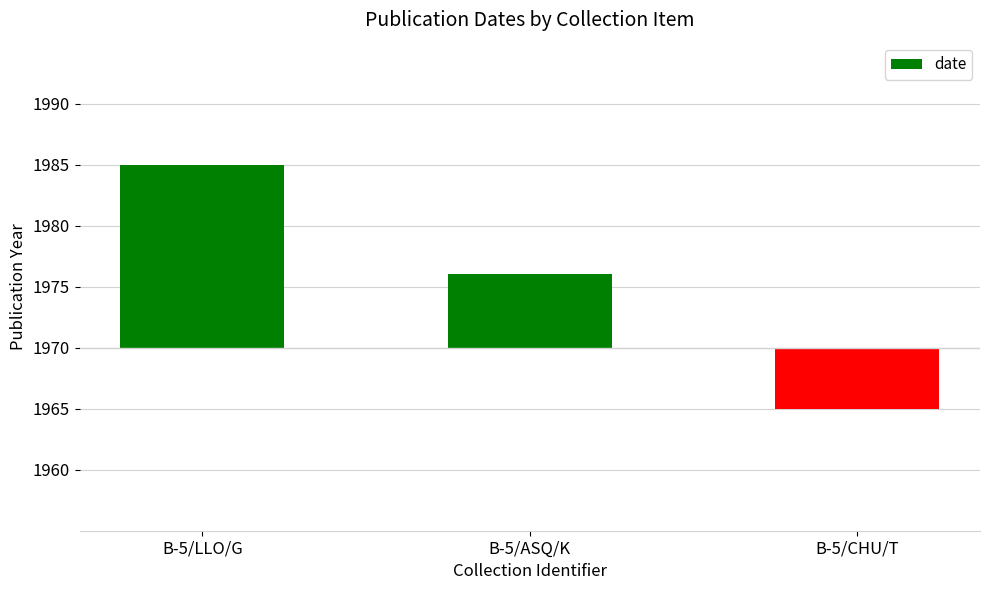

Reading right to left, extract all data points from this chart.

-5	6	15